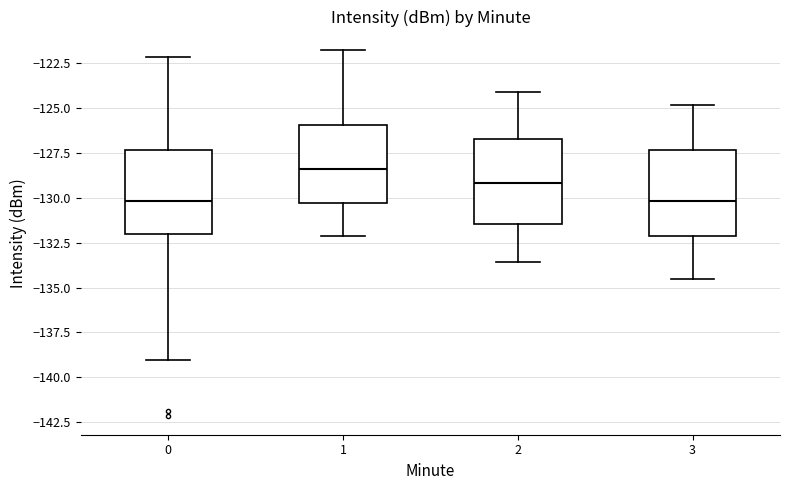

Reading left to right, read every box against the y-axis: the position of its median line, the range the box covers, and the ends of its whiskers. The values are not printed on the chart, so give them approximately, as read against the axis.

0: median -130.0, box -132.0 to -127.5, whiskers -139.0 to -122.0
1: median -128.5, box -130.5 to -126.0, whiskers -132.0 to -121.5
2: median -129.0, box -131.5 to -126.5, whiskers -133.5 to -124.0
3: median -130.0, box -132.0 to -127.5, whiskers -134.5 to -125.0